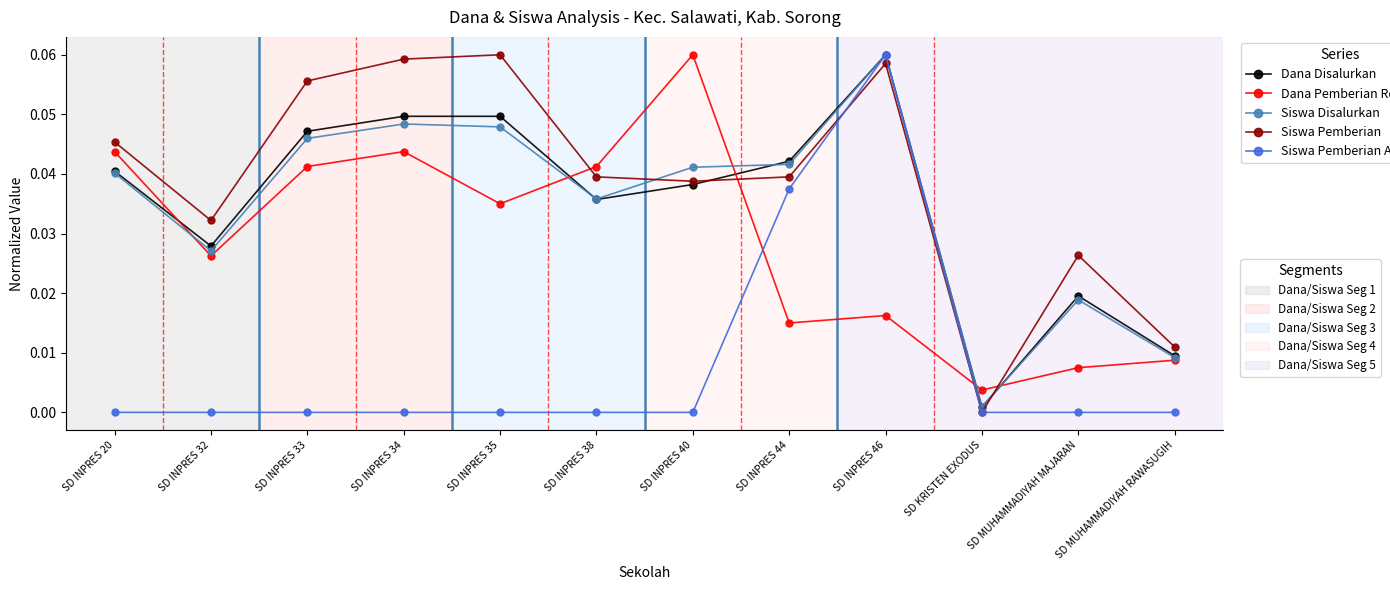

At which category is the sum across all series the highest?

SD INPRES 46